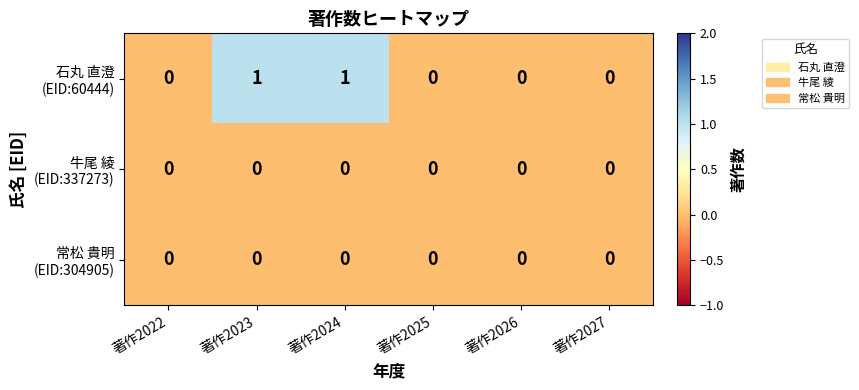

Between 著作2022 and 著作2024, which series saw the biggest shift?

石丸 直澄 (EID:60444)